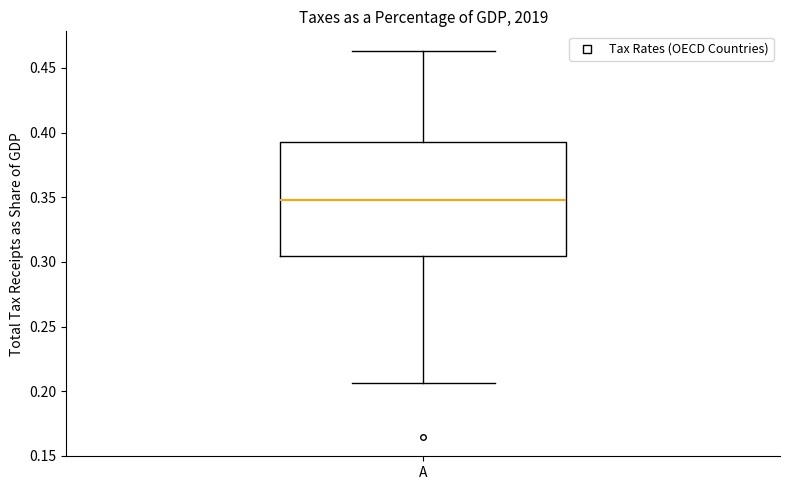

Read this box plot against the y-axis: the position of the median line, the range covered by the box, and the ends of both whiskers. The values are not printed on the chart, so give them approximately, as read against the axis.

median 0.350, box 0.305 to 0.390, whiskers 0.205 to 0.465